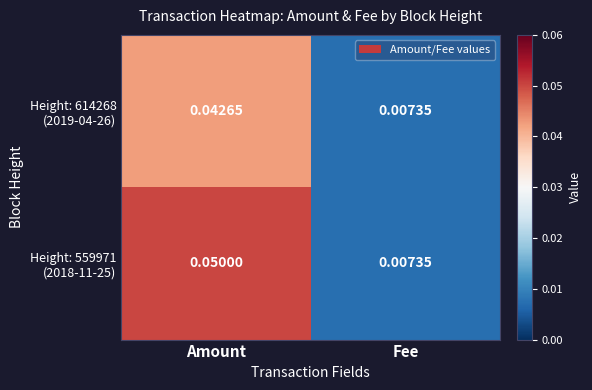

Is the value of Height: 614268 (2019-04-26) at Fee greater than the value of Height: 559971 (2018-11-25) at Fee?

No